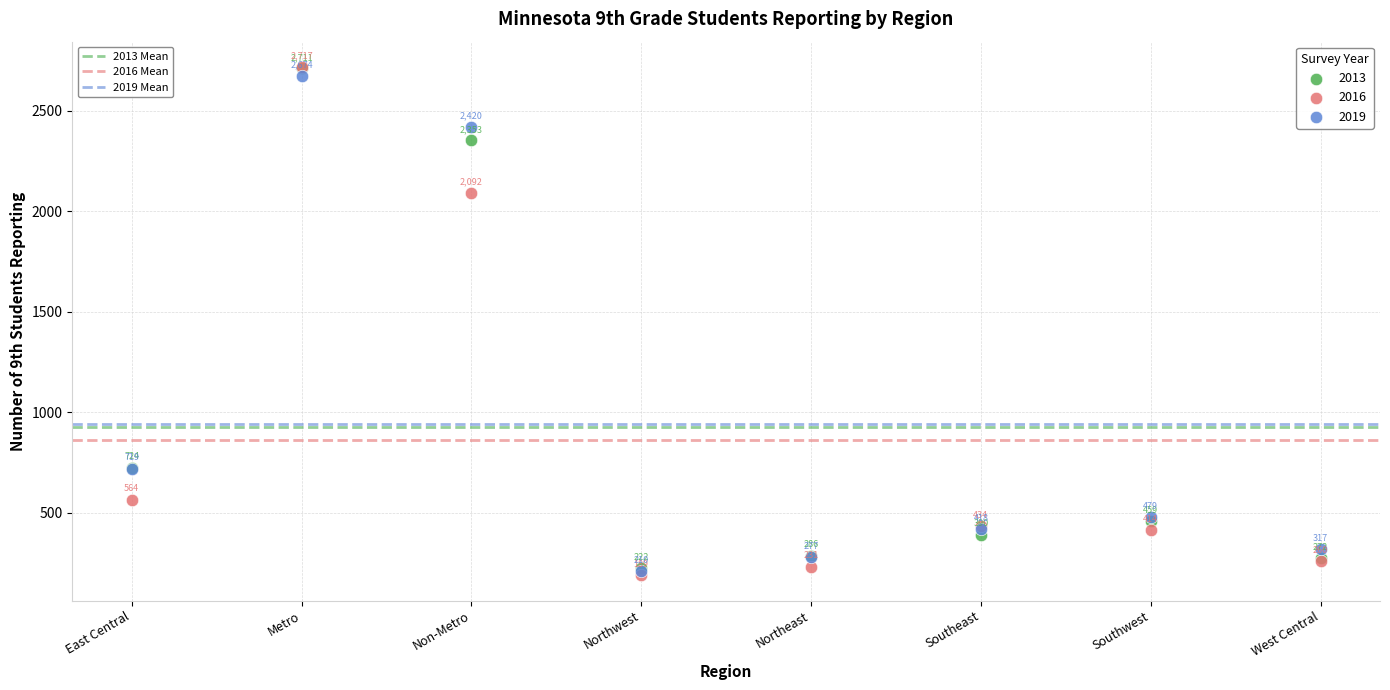

Across all series, what Y value is closest to 1453?

2092